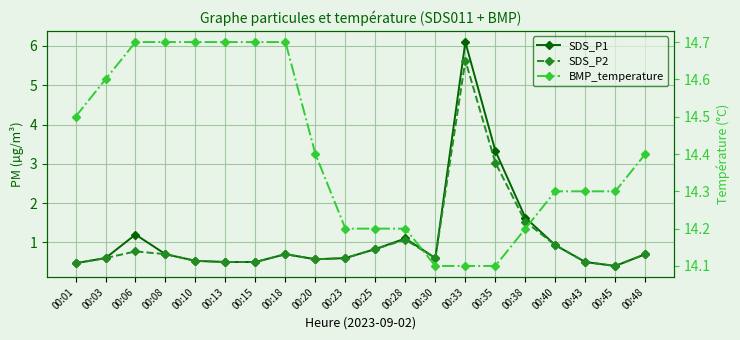

How many series are shown in this chart?

3